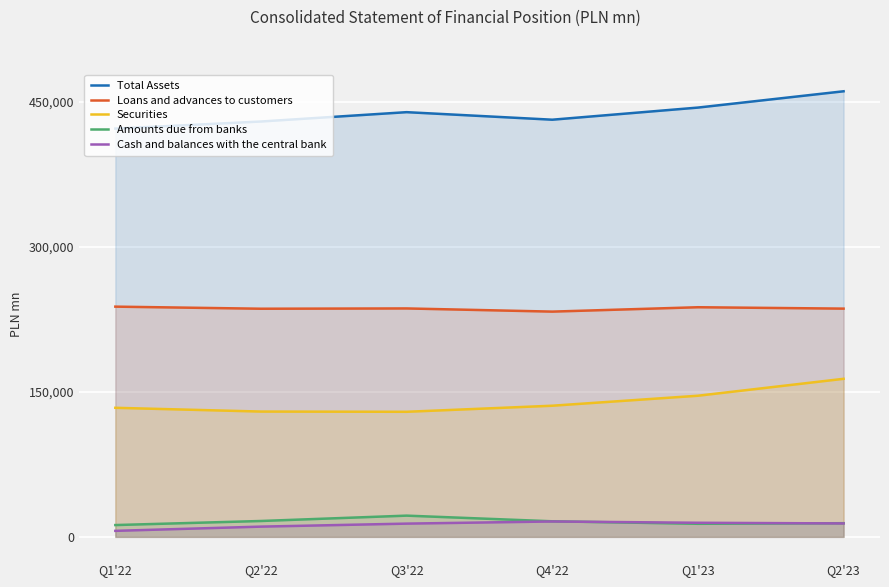

True or false: Total Assets has a value of 422259 at Q1'22.

True